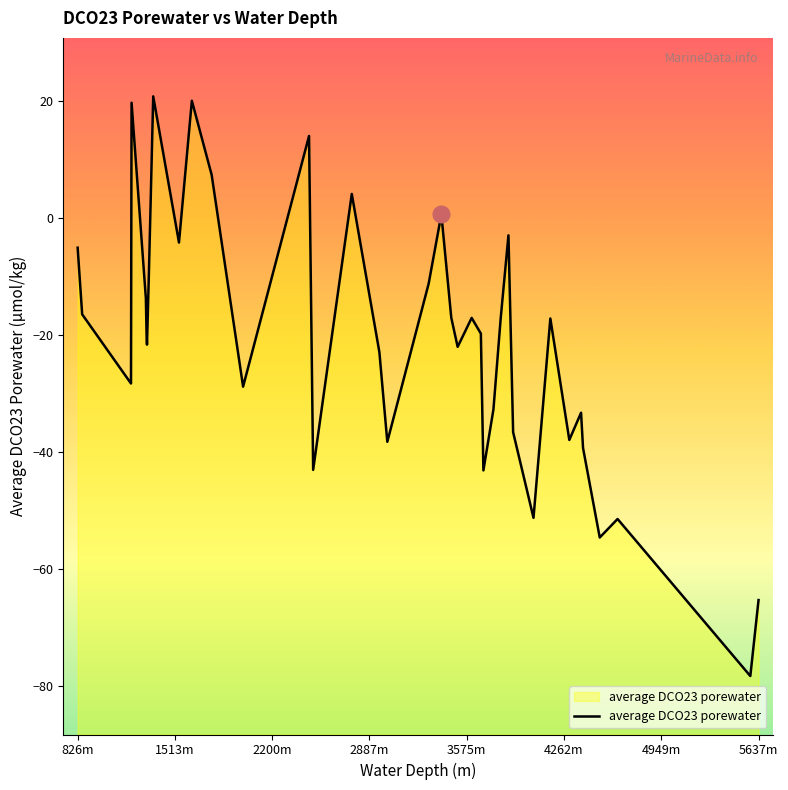

At which label does the data first exceed -19?

826m